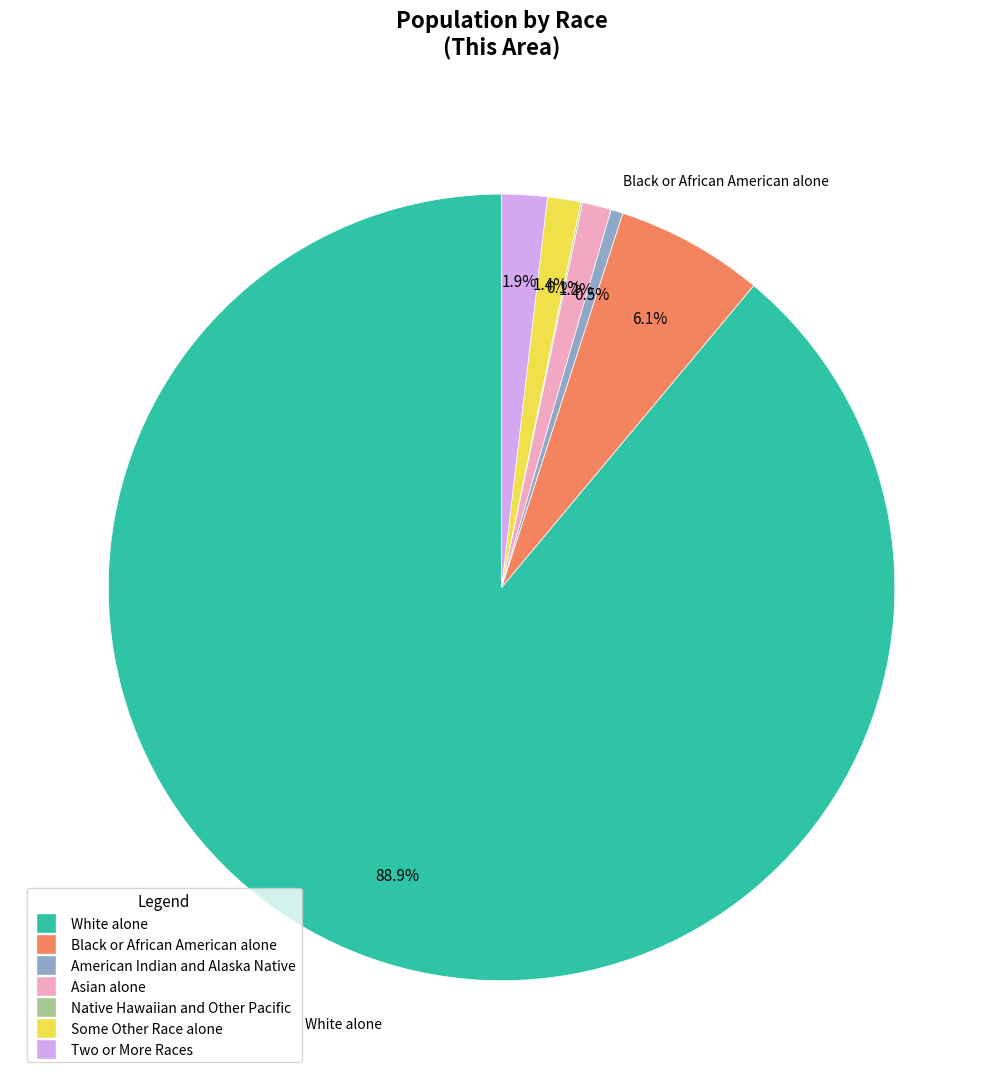

Which has a higher value, Some Other Race alone or White alone?

White alone